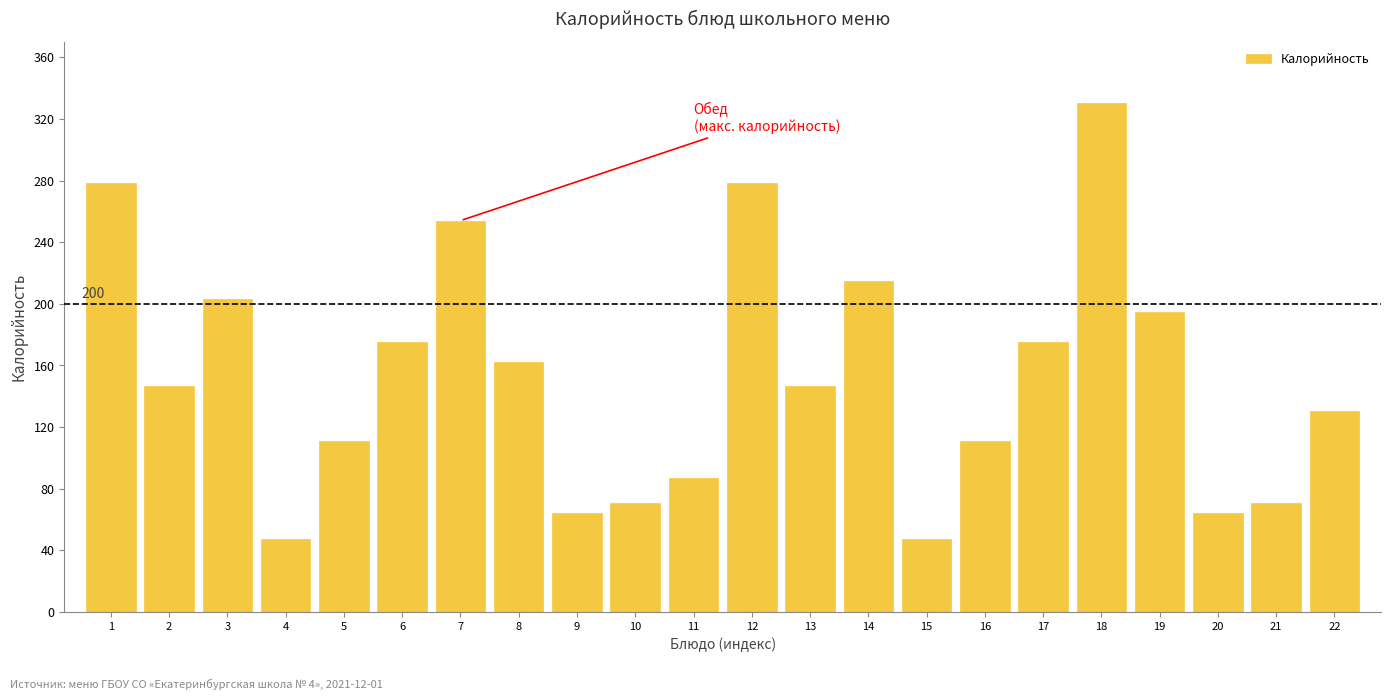

Reading left to right, what are all the values shown in this chart?

278.7	147.0	203.1	47.3	111.0	175.0	254.0	162.5	64.0	70.5	87.0	278.7	147.0	215.0	47.3	111.0	175.0	330.2	195.0	64.0	70.5	130.5